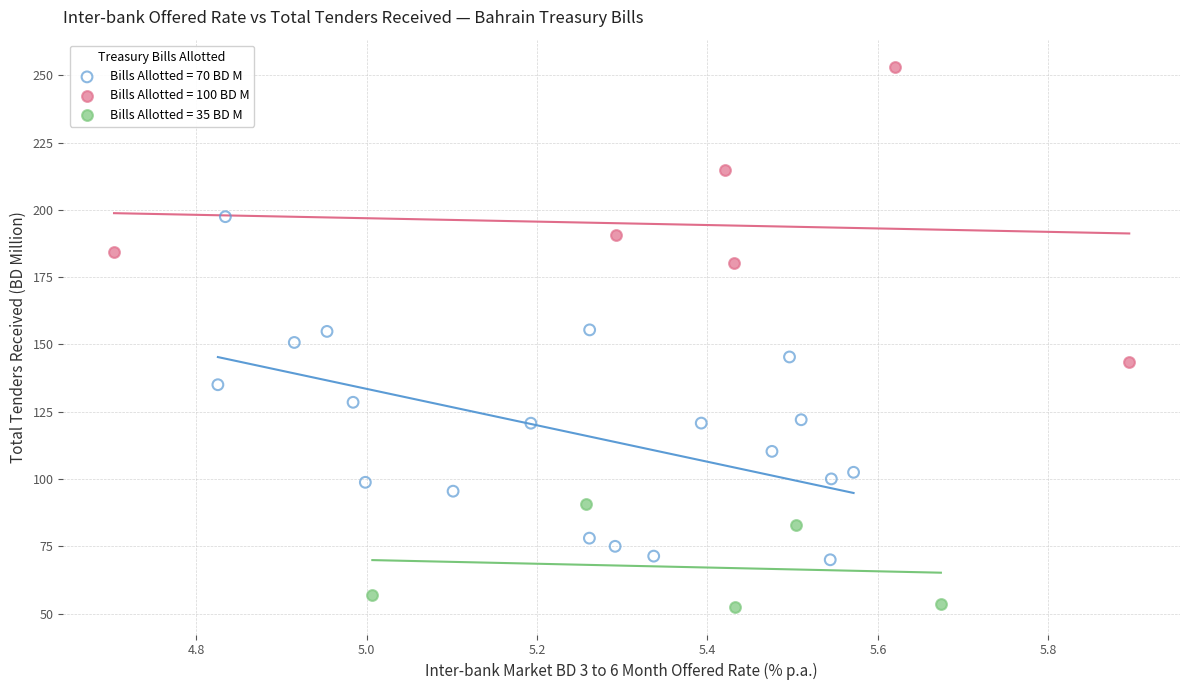

Which series reaches the maximum Y coordinate?

Bills Allotted = 100 BD M